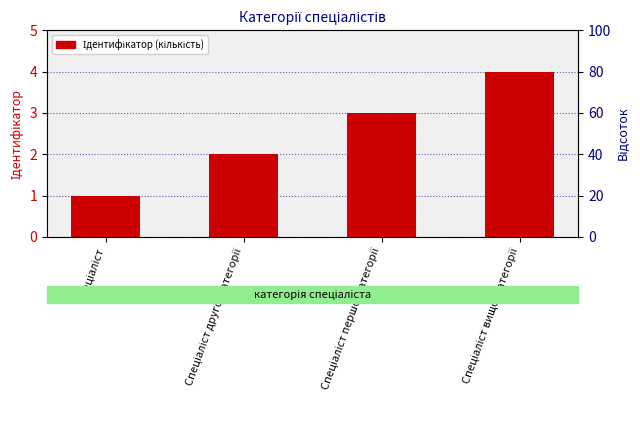

Does the chart contain stacked bars?

No